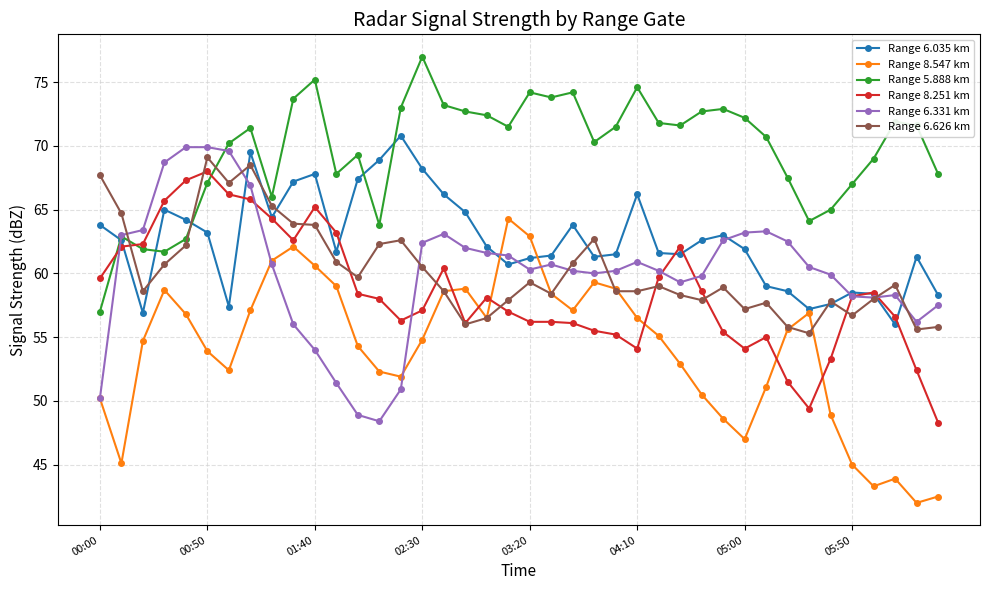

What is the minimum value for Range 6.035 km?

56.0